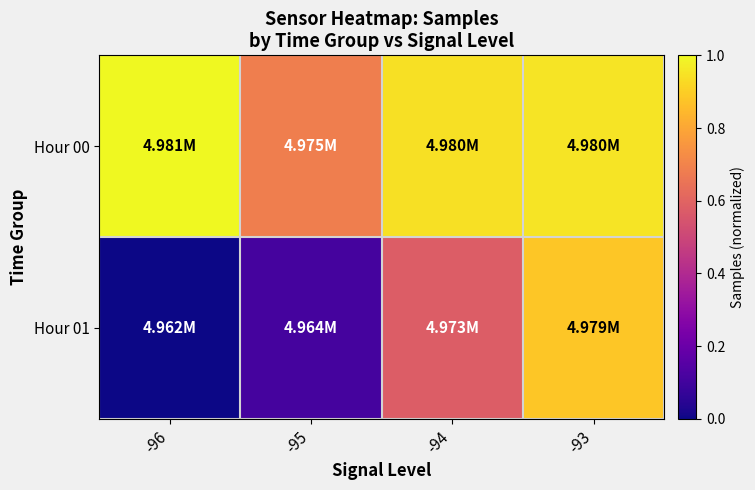

Which series changed the most between -96 and -93?

Hour 01